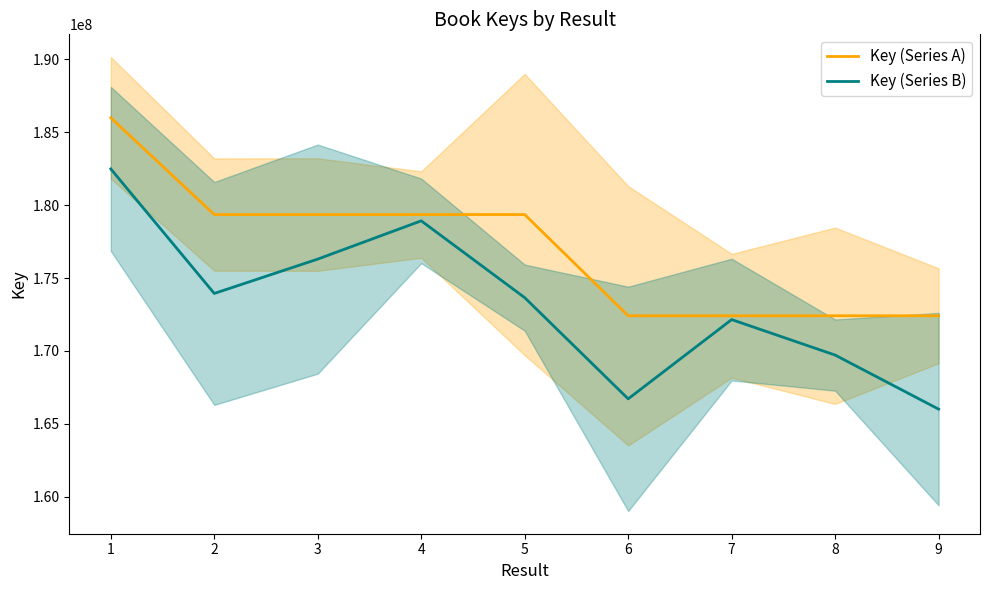

At which label does Key (Series B) reach its minimum?

9